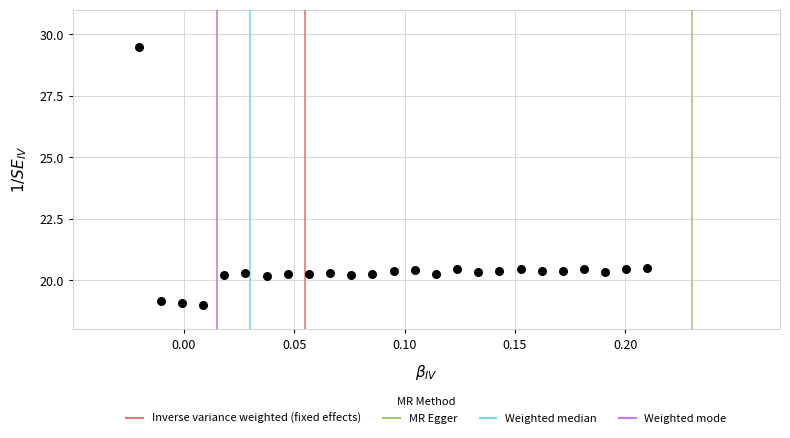

What is the range of Y values (max minus min)?

10.5